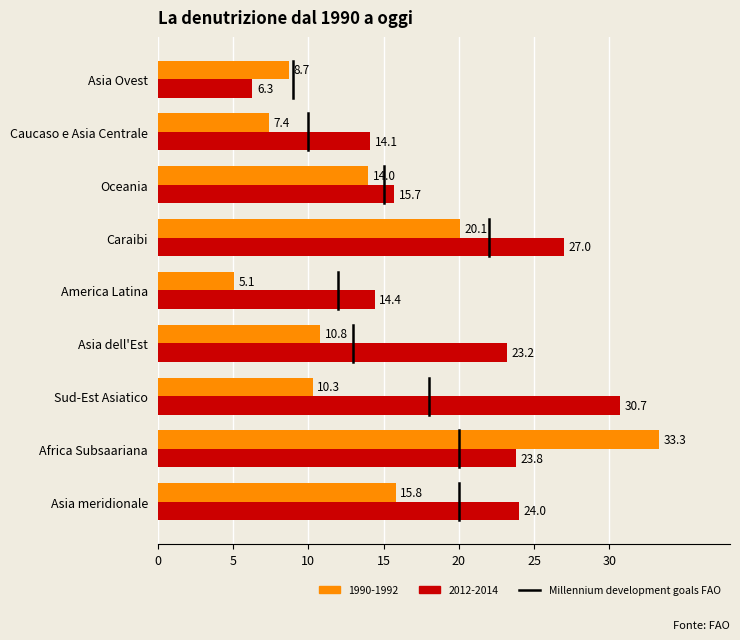

List the series in order of their peak value, highest first.

1990-1992, 2012-2014